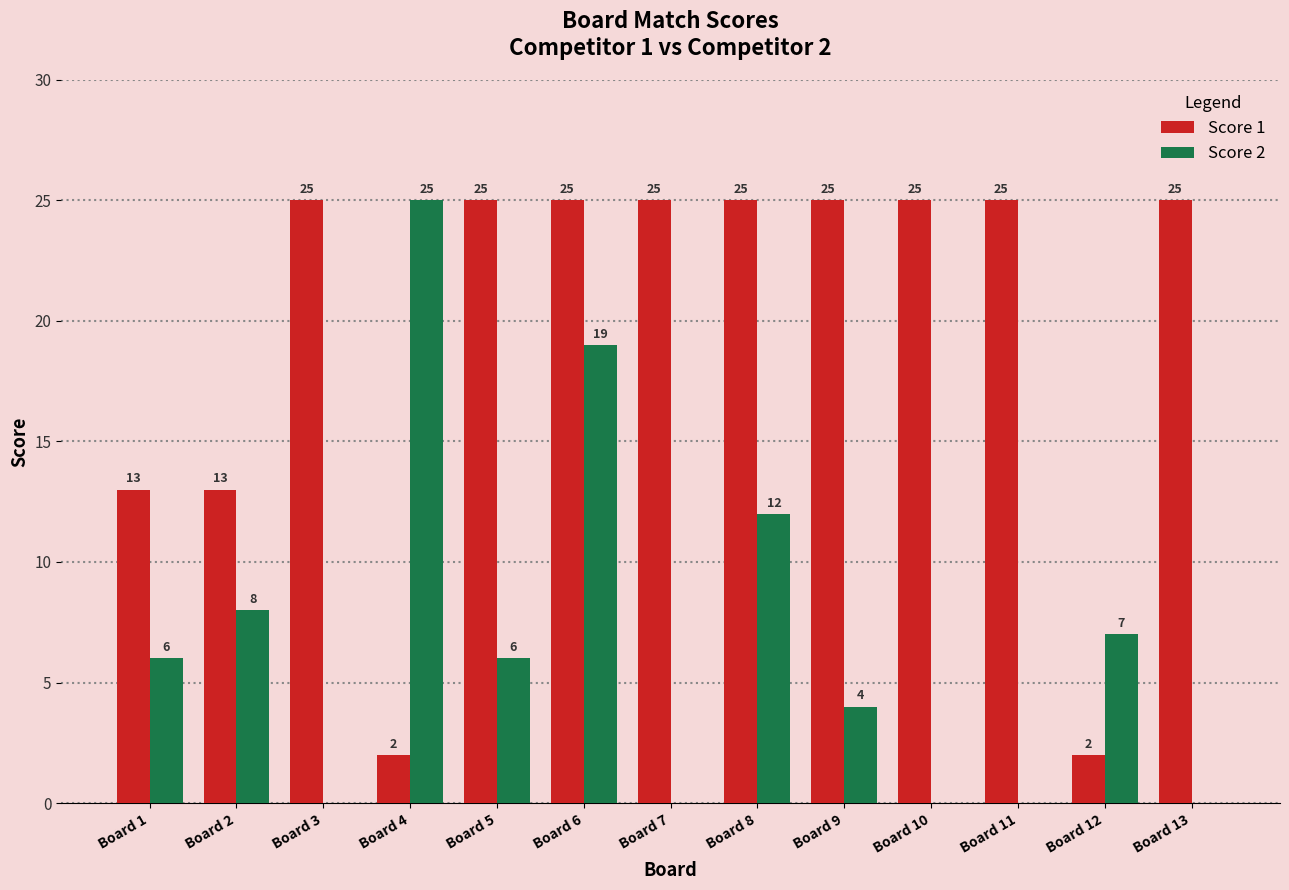

Which series has the largest total across all categories?

Score 1